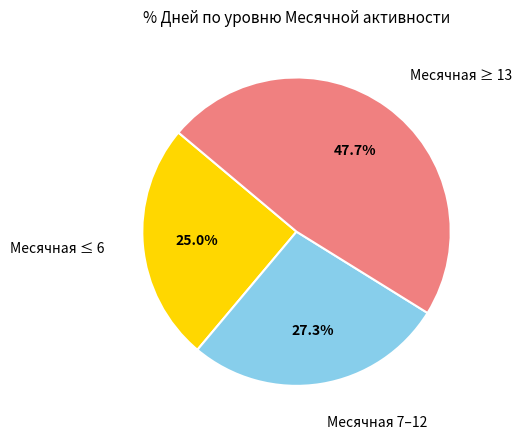

Does any single category account for the majority?

No